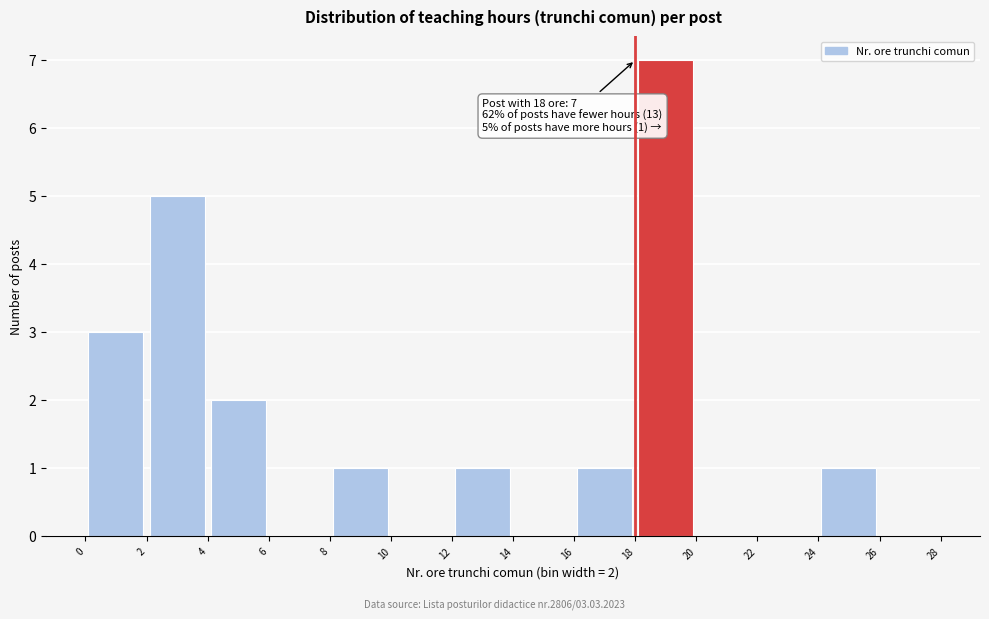

Which range on the x-axis has the tallest bar?

18 to 20